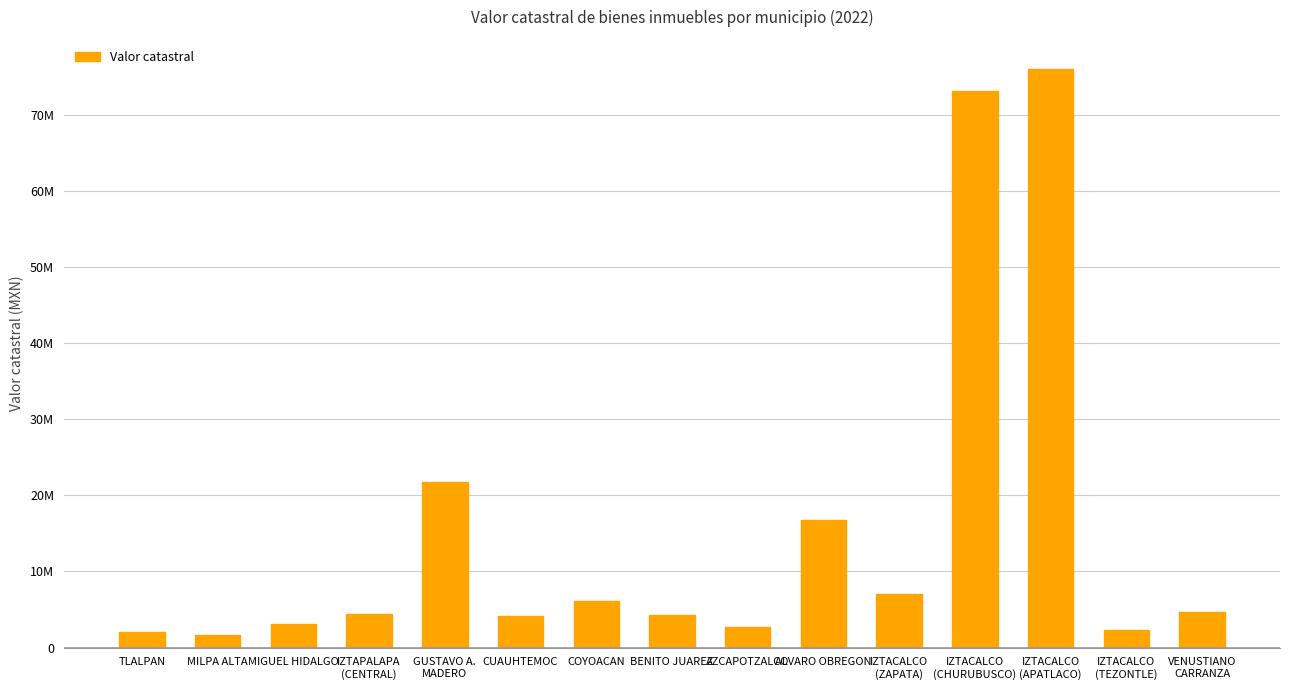

Is it true that the value at ALVARO OBREGON is 16765204?

True